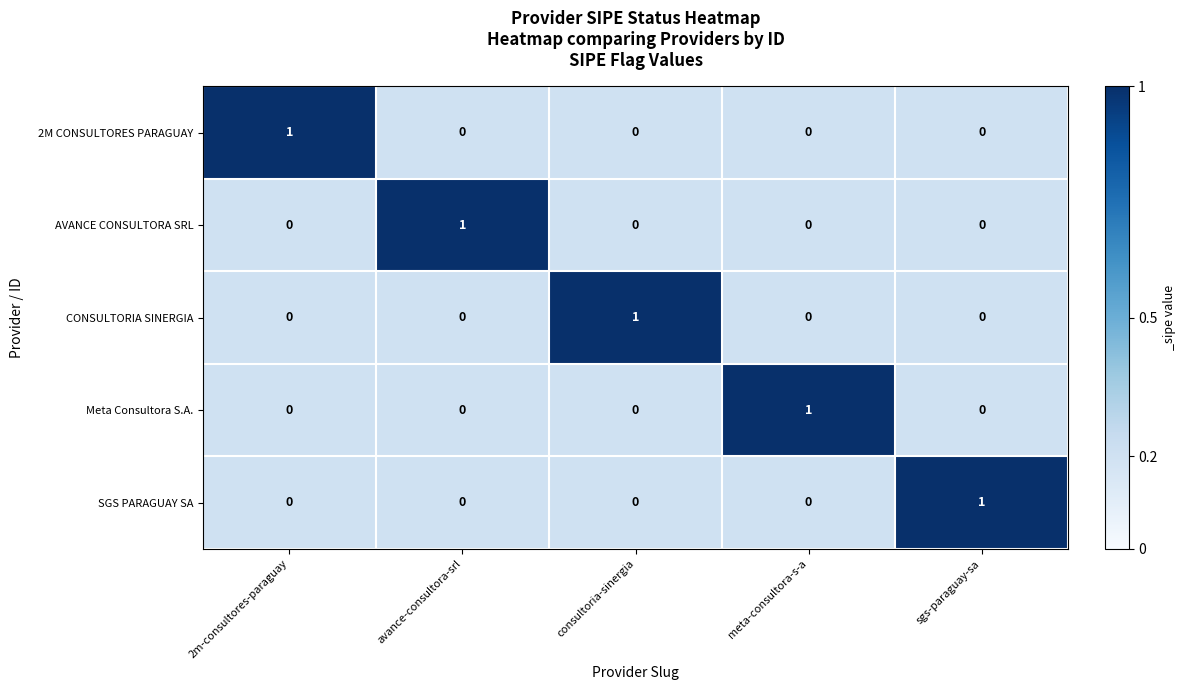

How many Meta Consultora S.A. values are between 0 and 1?

5